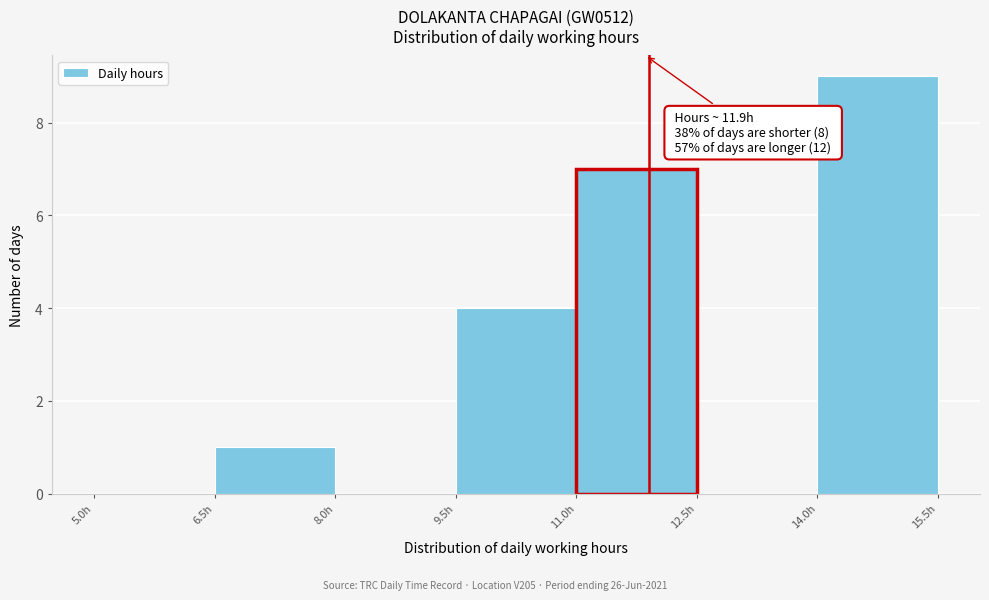

Over which range of the x-axis is the bar tallest?

14.0 to 15.5